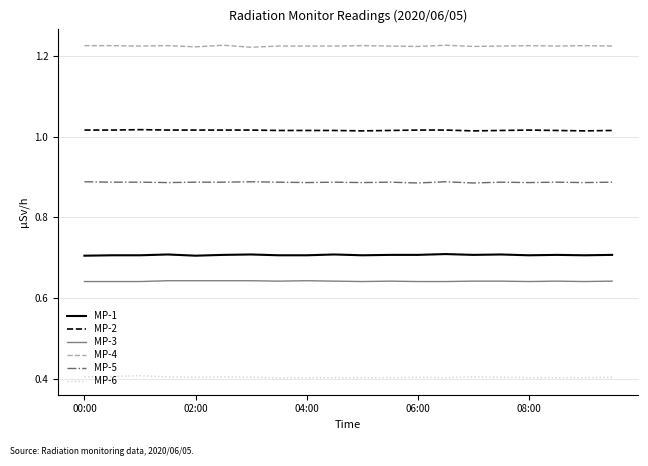

True or false: MP-3 and MP-1 cross at least once.

False